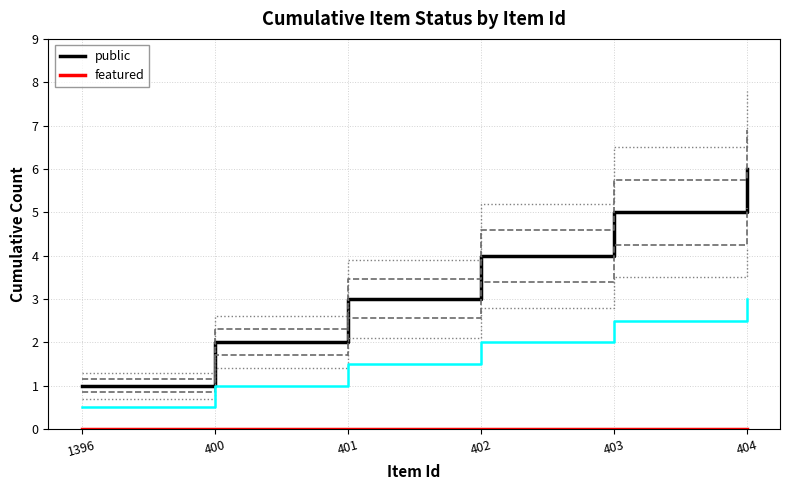

Rank the series by their maximum value, from lowest to highest.

featured, public